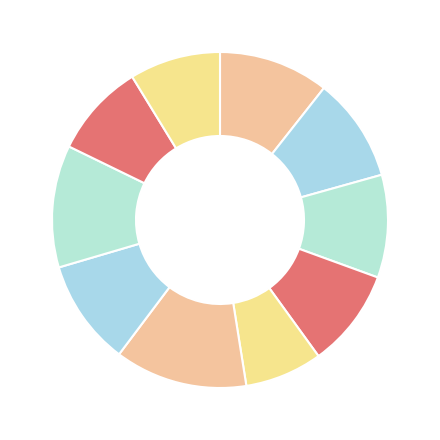

Is there any slice that represents more than half of the pie?

No